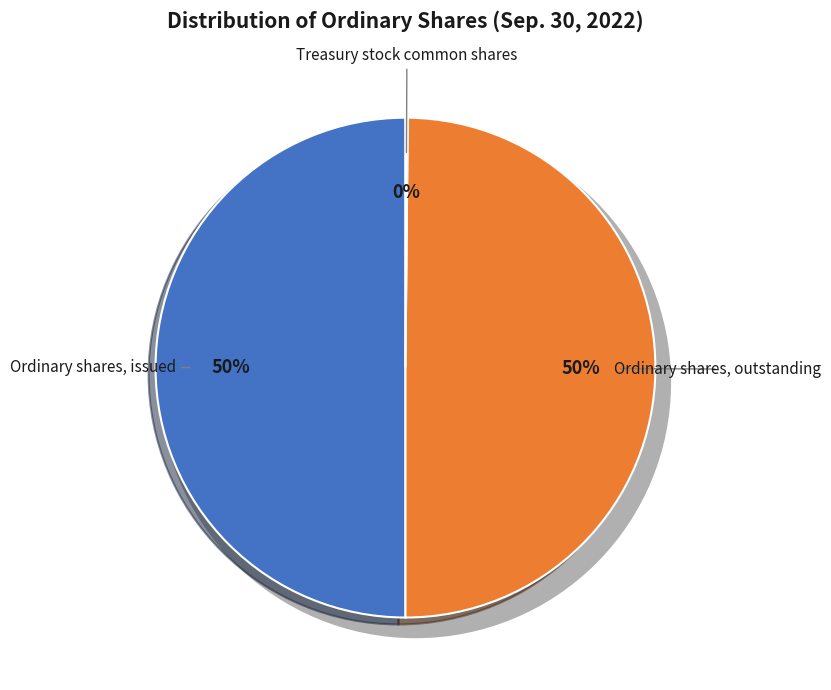

How many segments does this pie chart have?

3